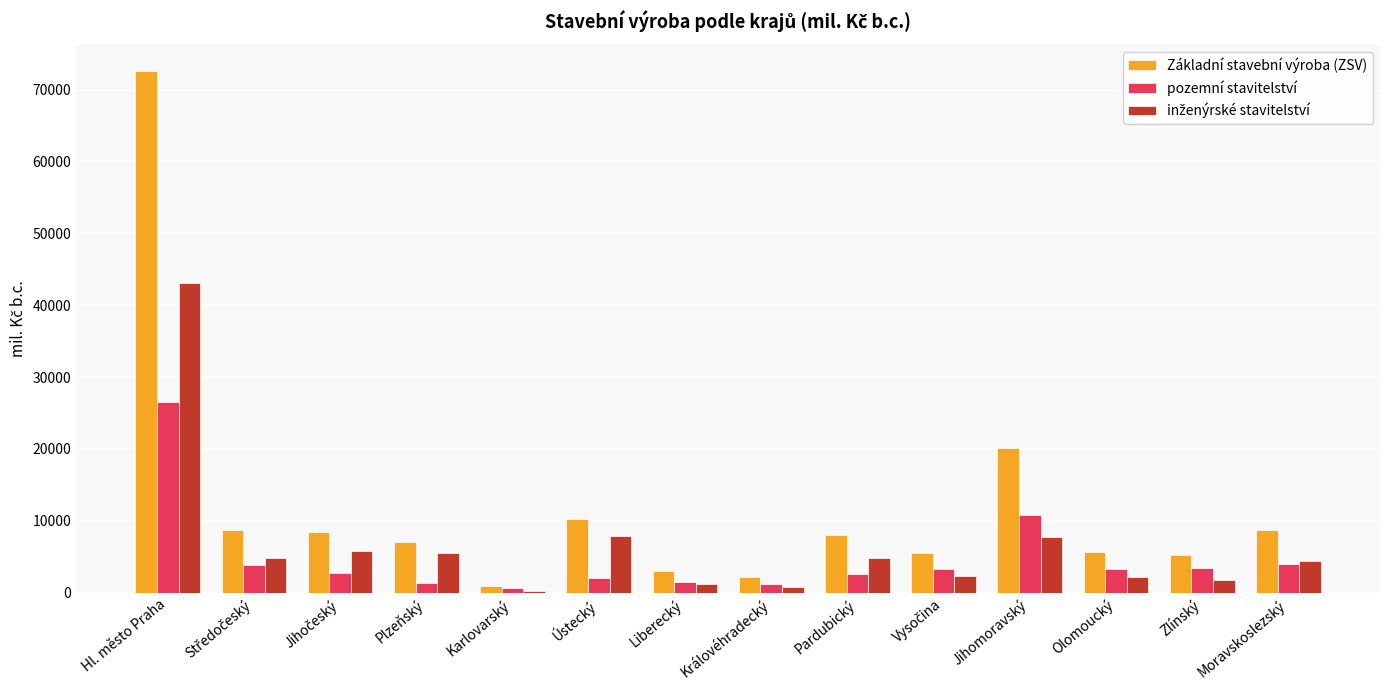

At which label does Základní stavební výroba (ZSV) first exceed 7985?

Hl. město Praha